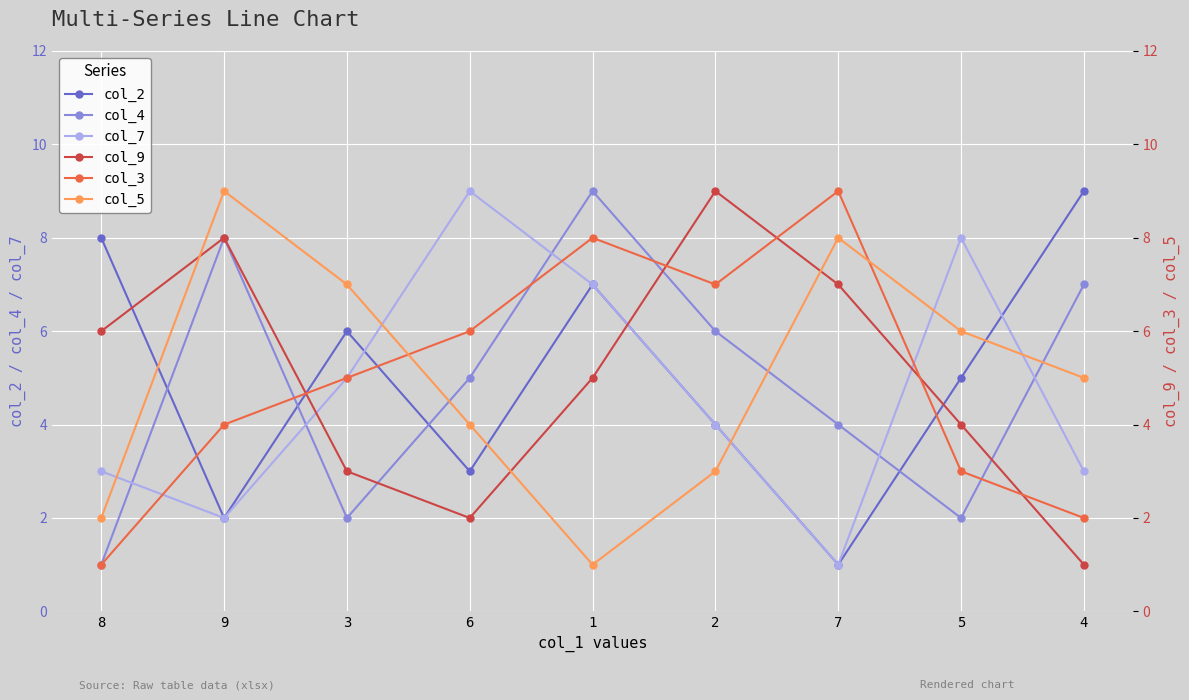

What is the value of the col_2 point at the 7th from the left?

1